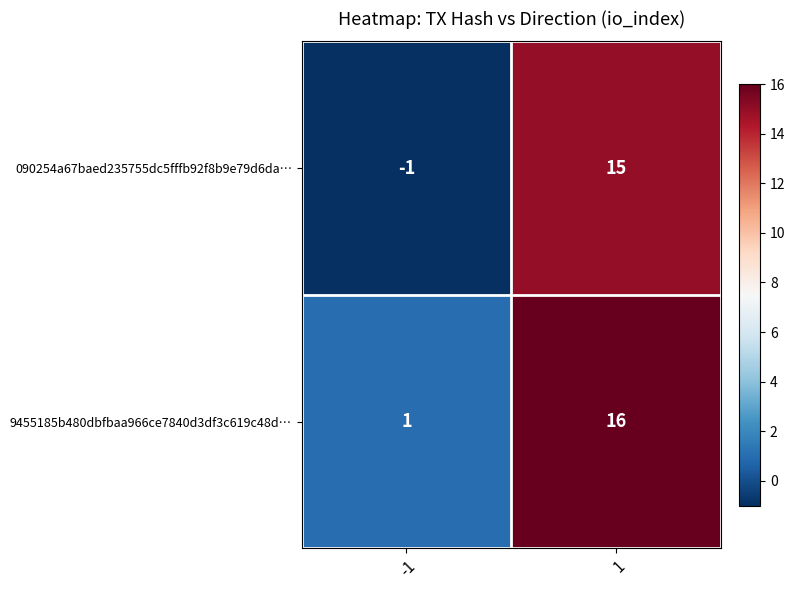

Reading left to right, transcribe all the data shown in this chart.

090254a67baed235755dc5fffb92f8b9e79d6da…: -1=-1	1=15
9455185b480dbfbaa966ce7840d3df3c619c48d…: -1=1	1=16